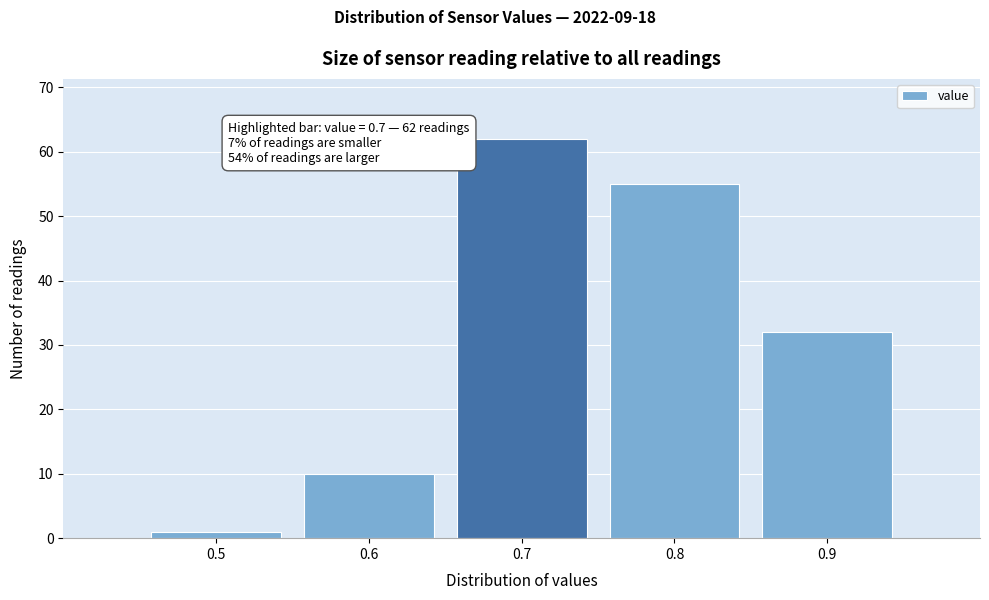

Which range on the x-axis has the tallest bar?

0.65 to 0.75